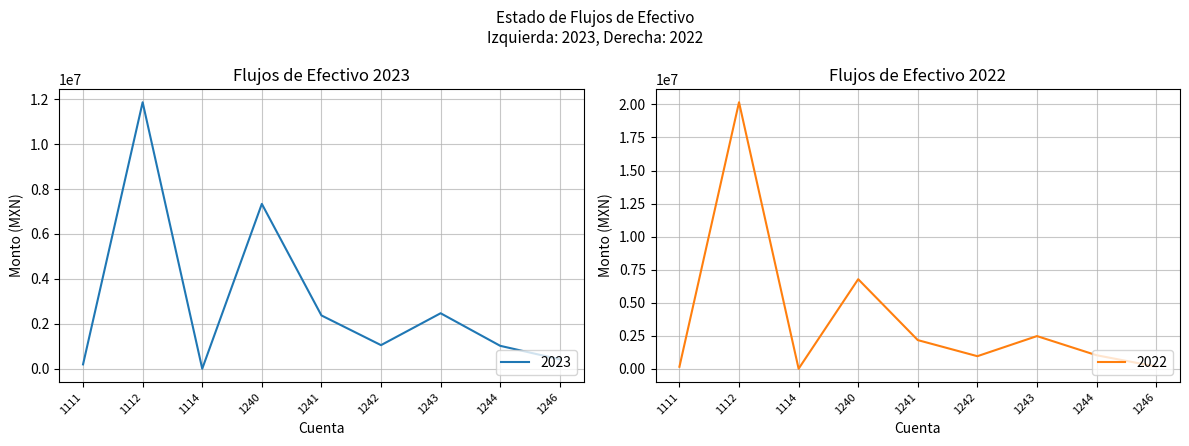

At which category is the sum across all series the highest?

1112